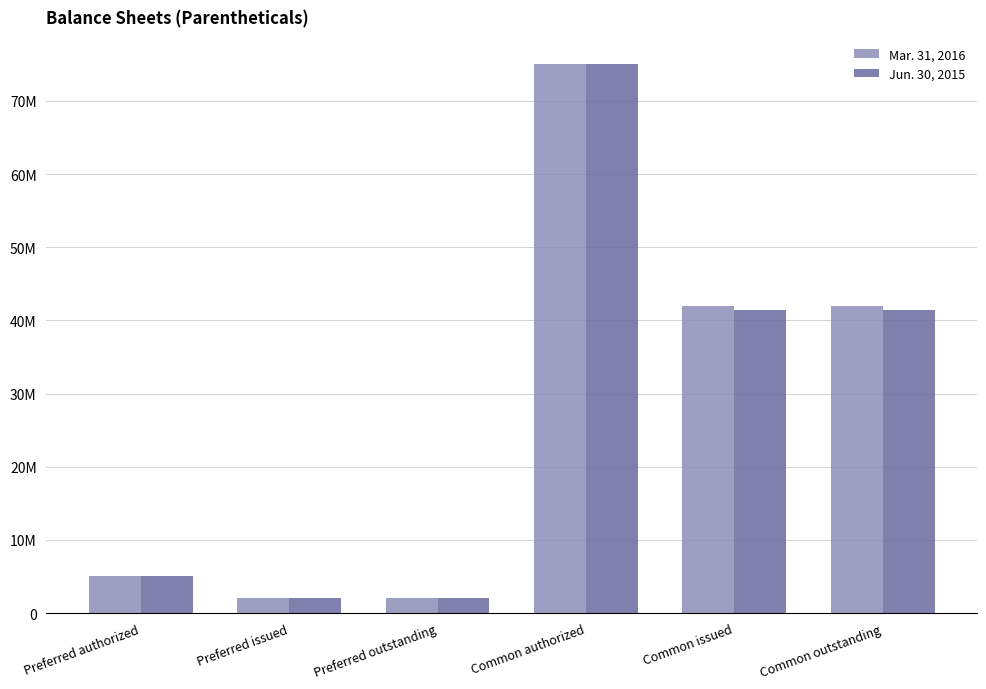

The value of Mar. 31, 2016 at Common issued is 42025287. True or false?

True